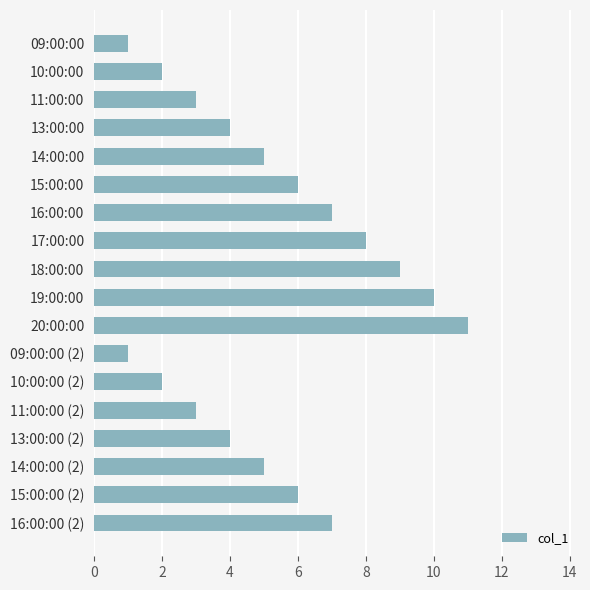

How many distinct data groups are displayed?

1